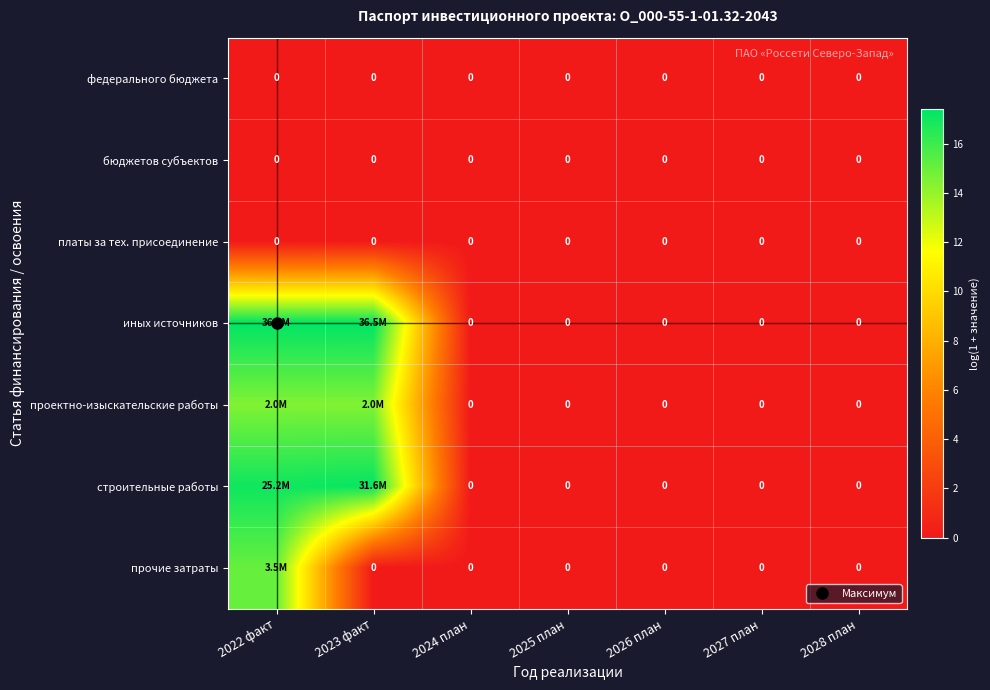

At which category does the chart reach its minimum across all series?

2022 факт